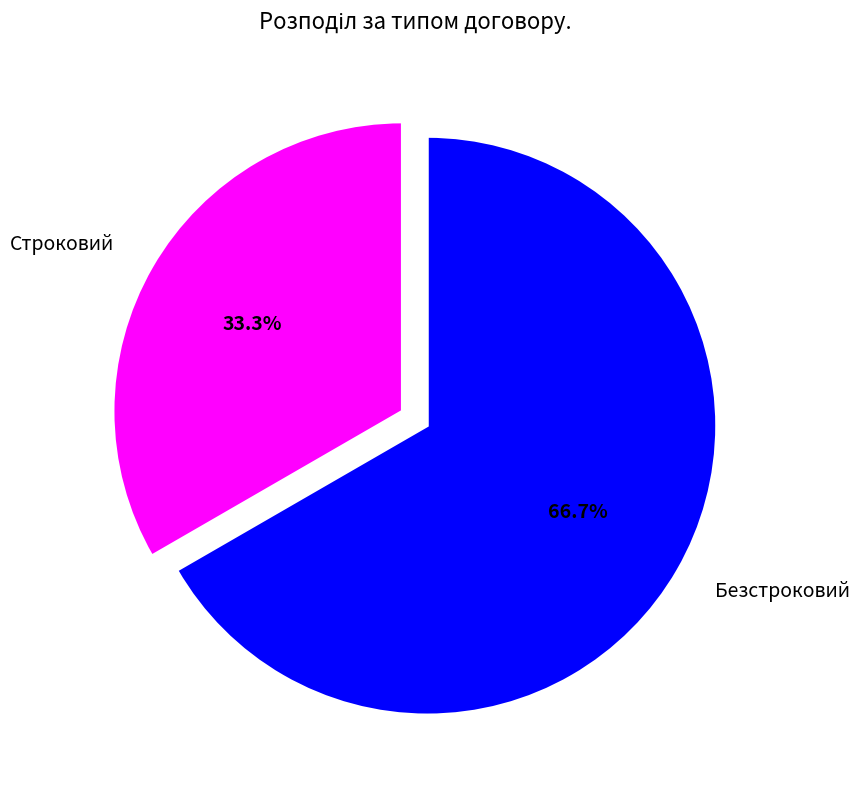

Which category has the smallest portion of the pie?

Строковий